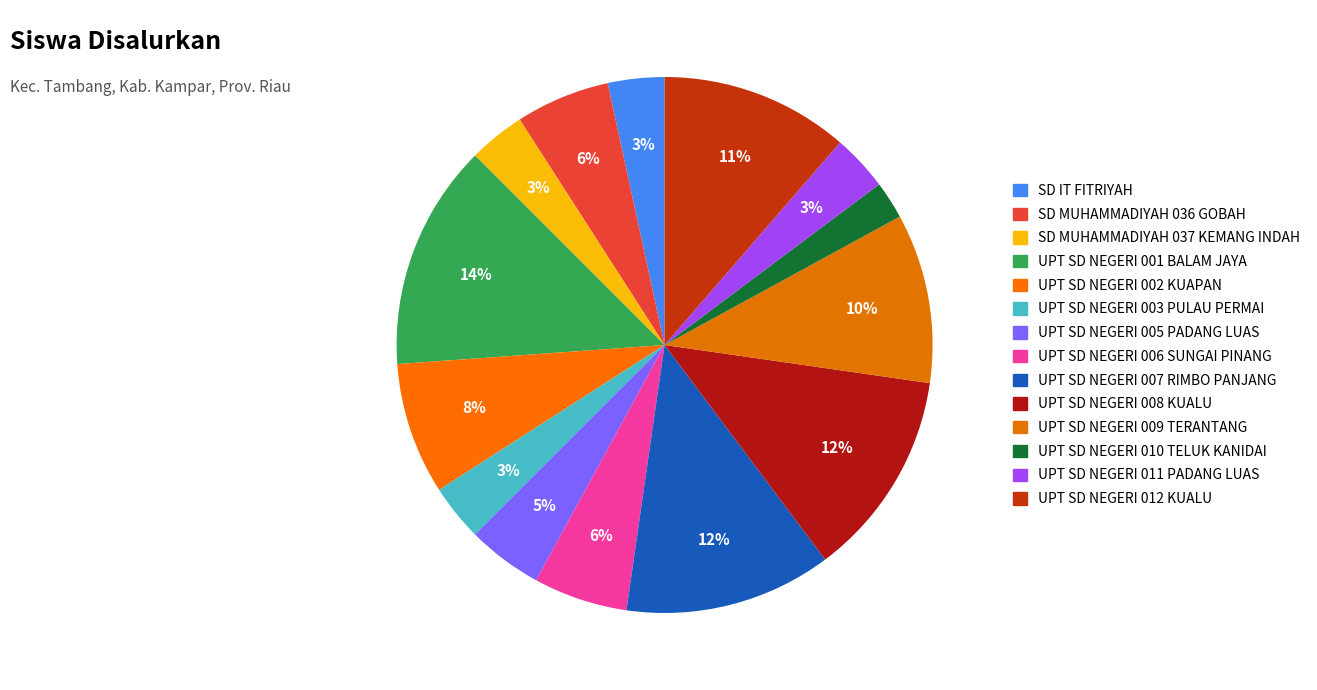

Is UPT SD NEGERI 001 BALAM JAYA the majority of the pie?

No